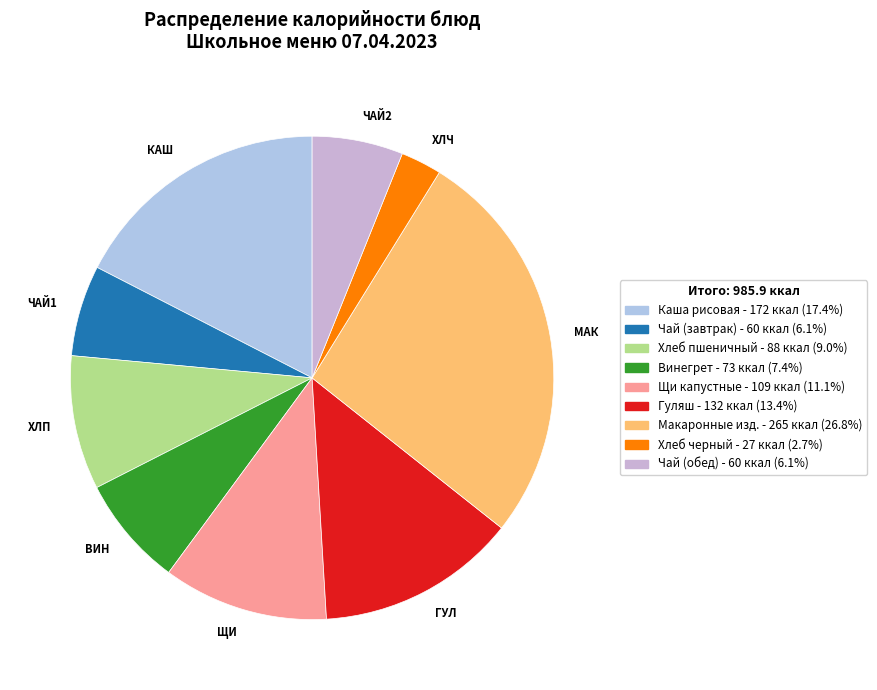

What is the ratio of the value at КАШ to the value at ХЛП?

1.9